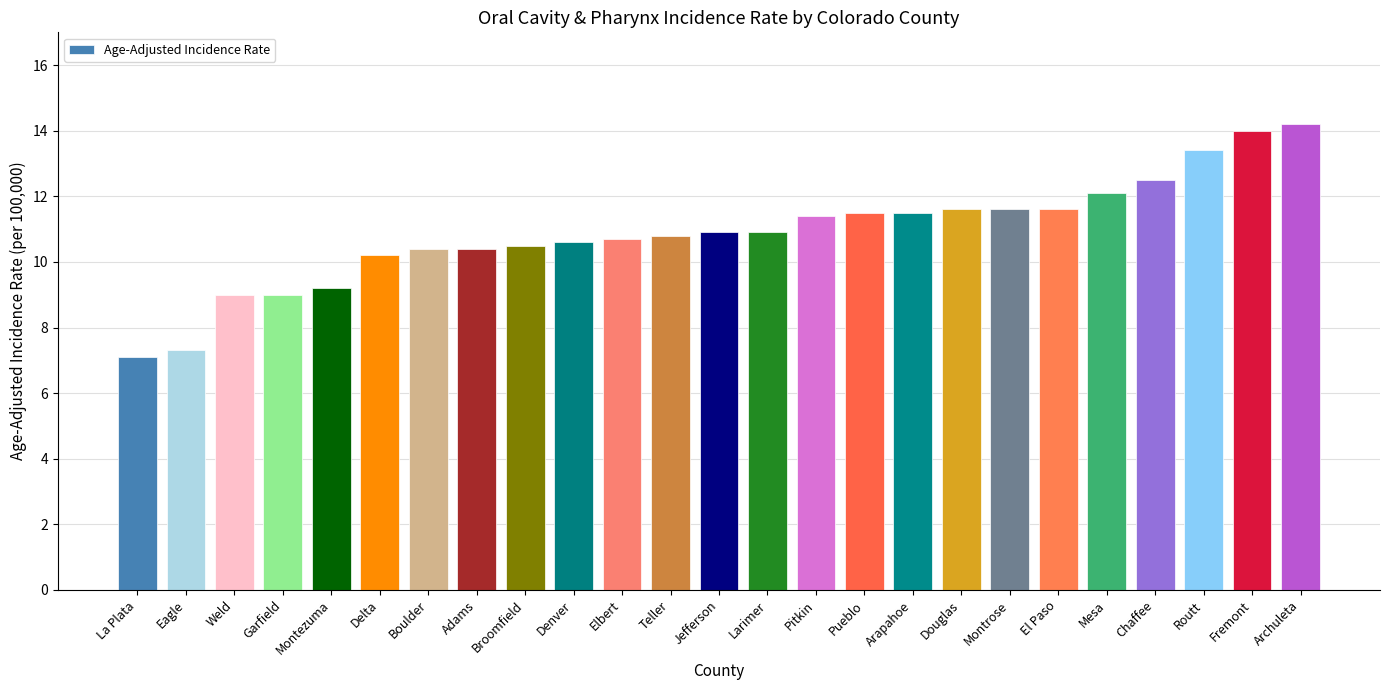

Reading left to right, what are all the values shown in this chart?

7.1	7.3	9.0	9.0	9.2	10.2	10.4	10.4	10.5	10.6	10.7	10.8	10.9	10.9	11.4	11.5	11.5	11.6	11.6	11.6	12.1	12.5	13.4	14.0	14.2